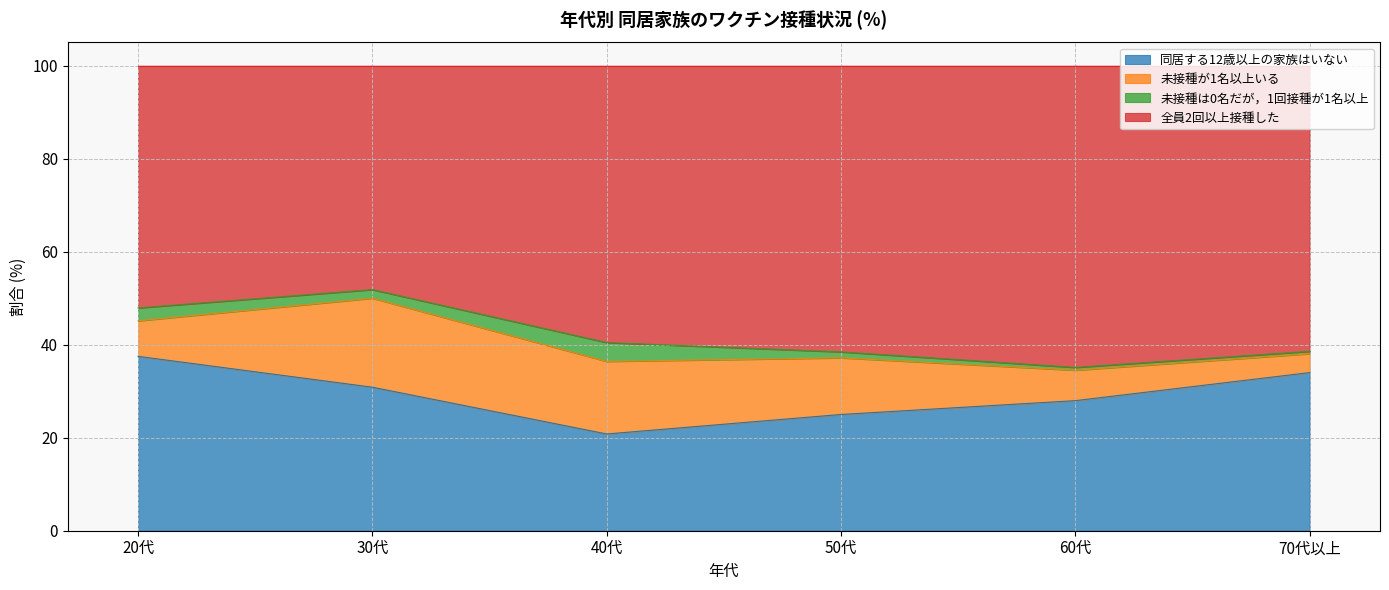

List the labels in order of 同居する12歳以上の家族はいない value, largest first.

20代, 70代以上, 30代, 60代, 50代, 40代